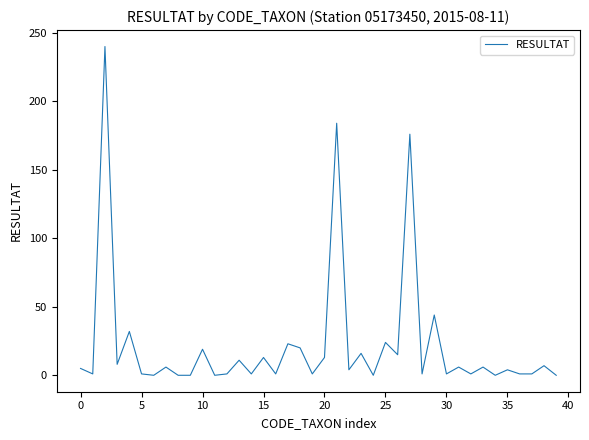

What is the greatest value displayed?

240